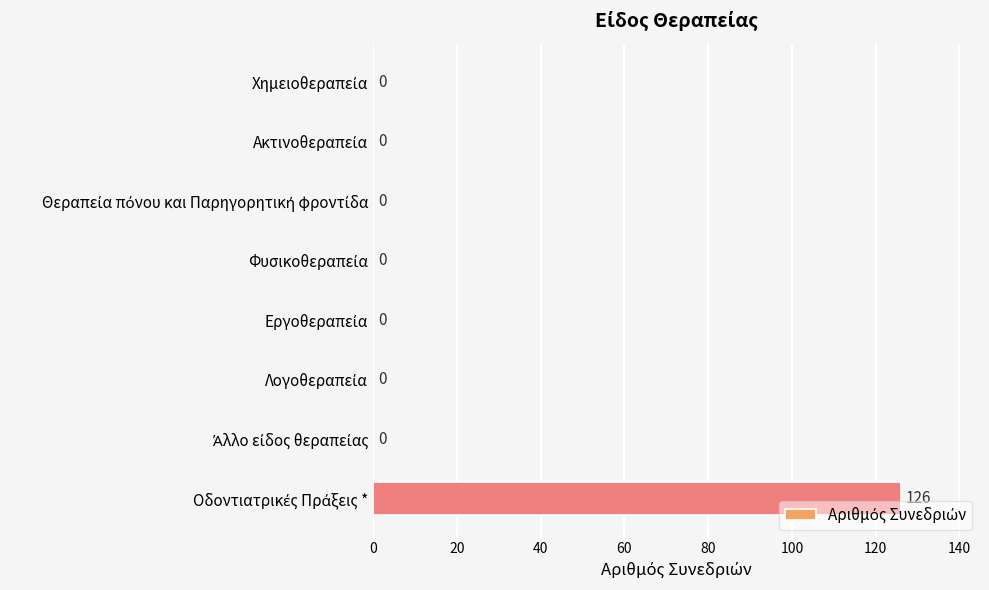

What is the maximum value shown in the chart?

126